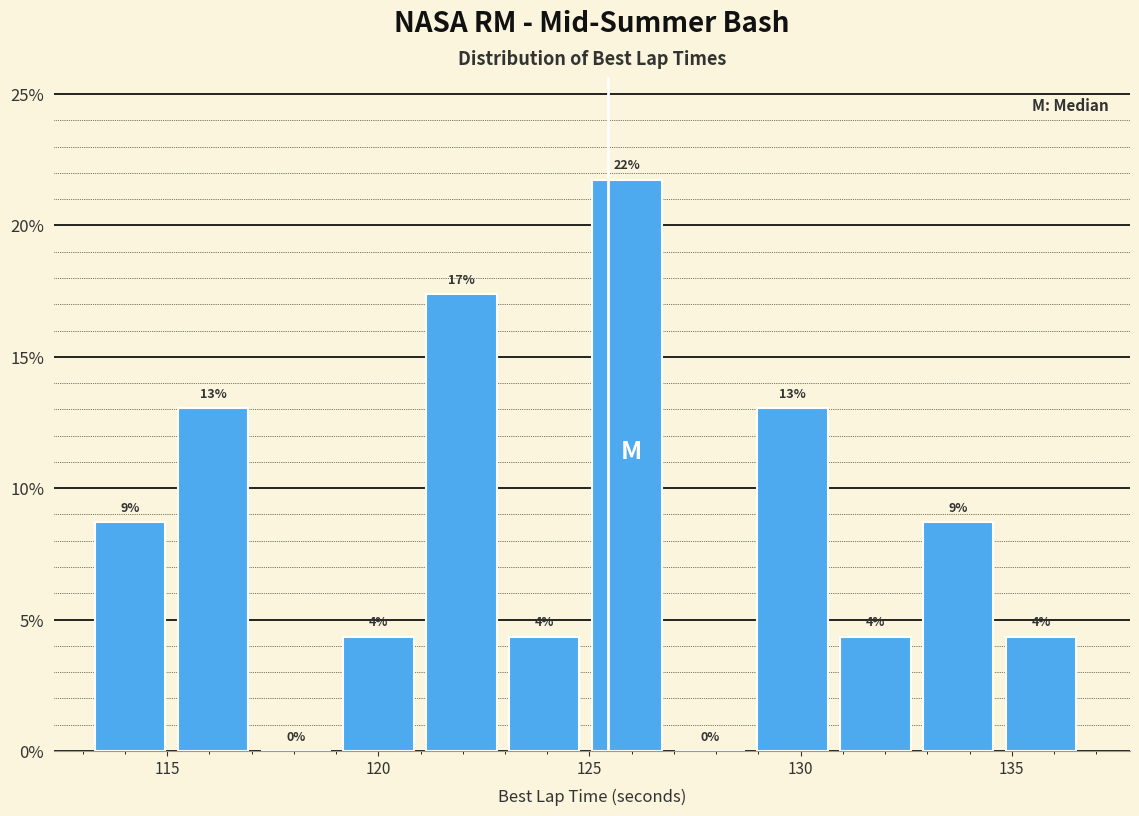

Read against the x-axis, roughly where is the centre of the tallest bar?

126.0